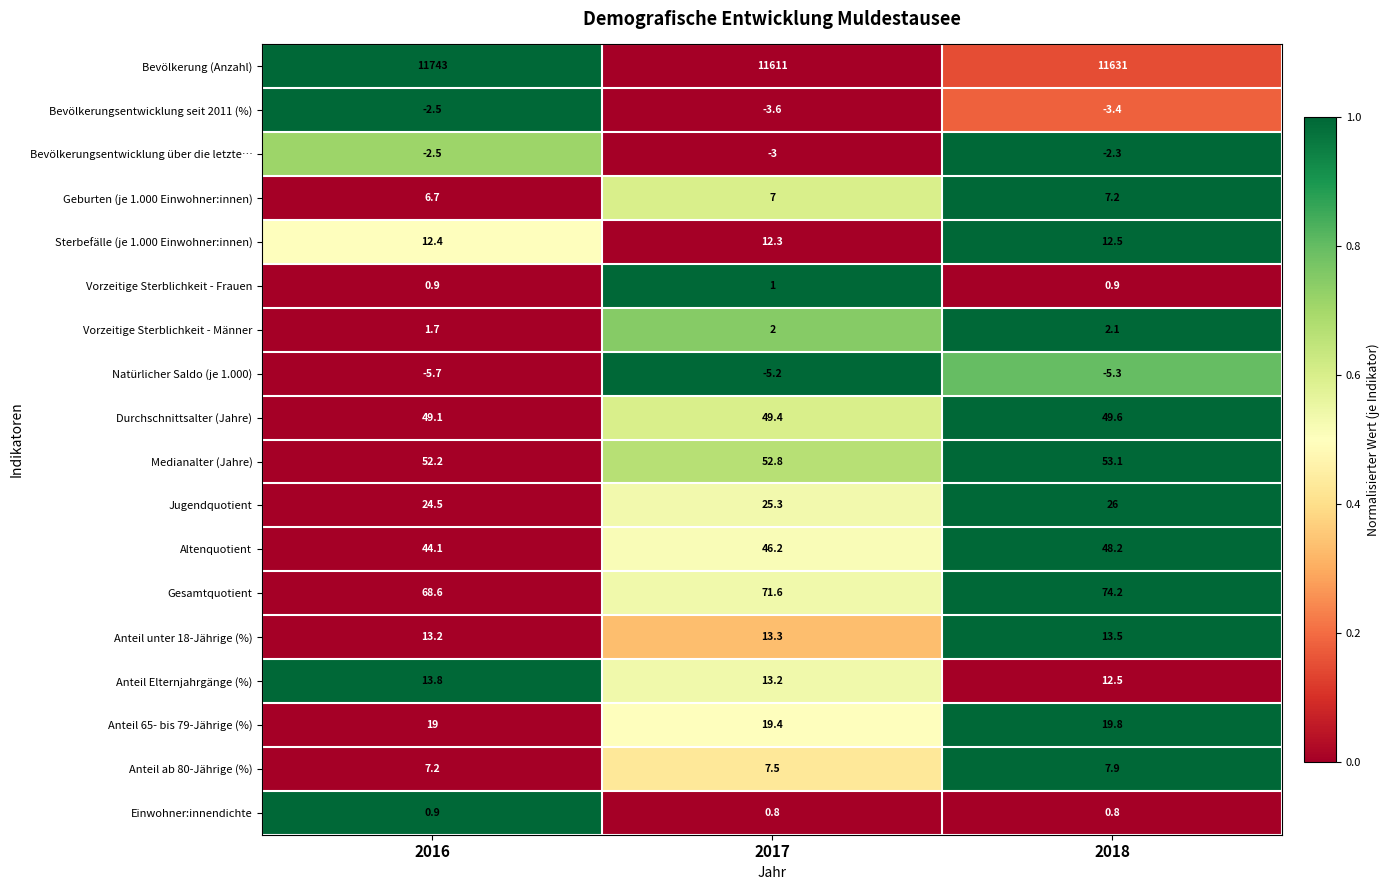

How many series are shown in this chart?

18